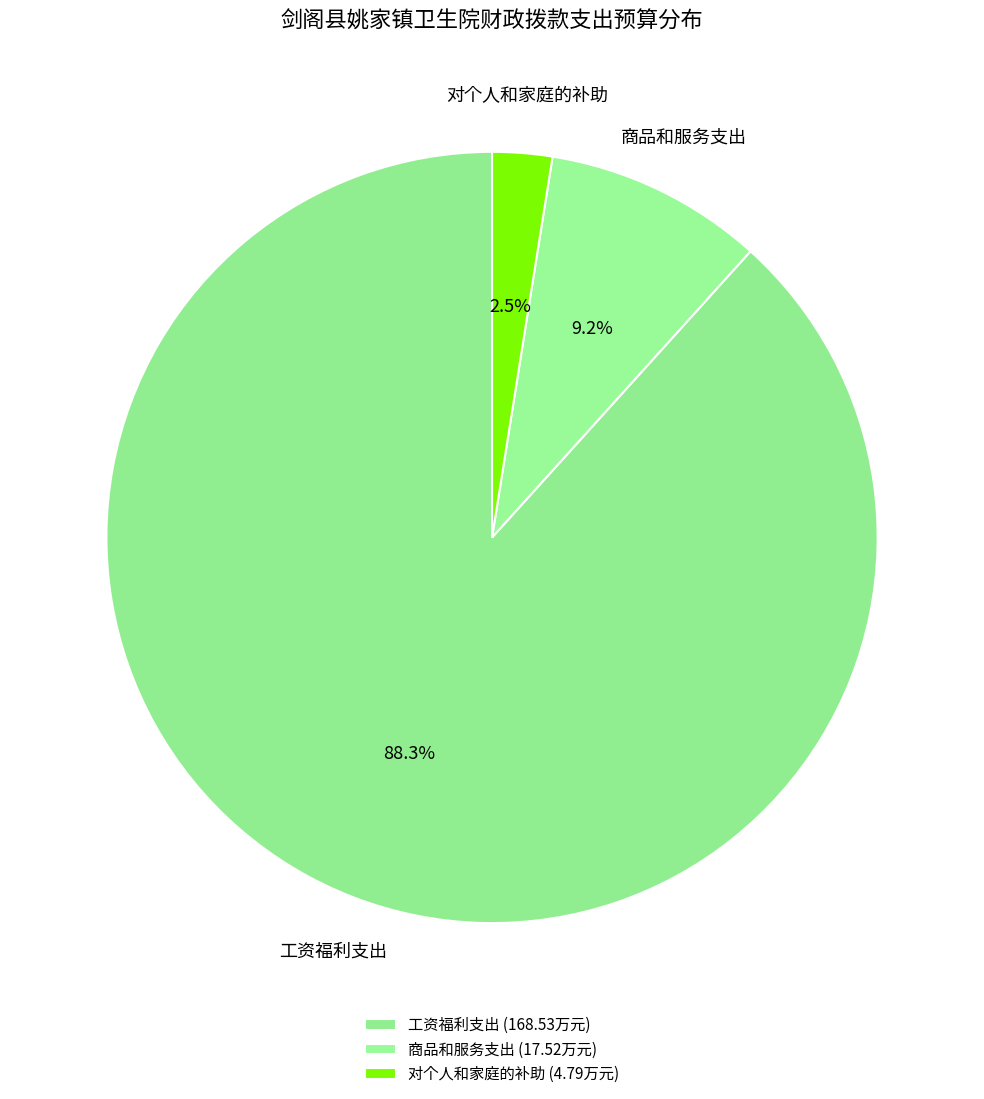

Rank the categories by value from lowest to highest.

对个人和家庭的补助, 商品和服务支出, 工资福利支出